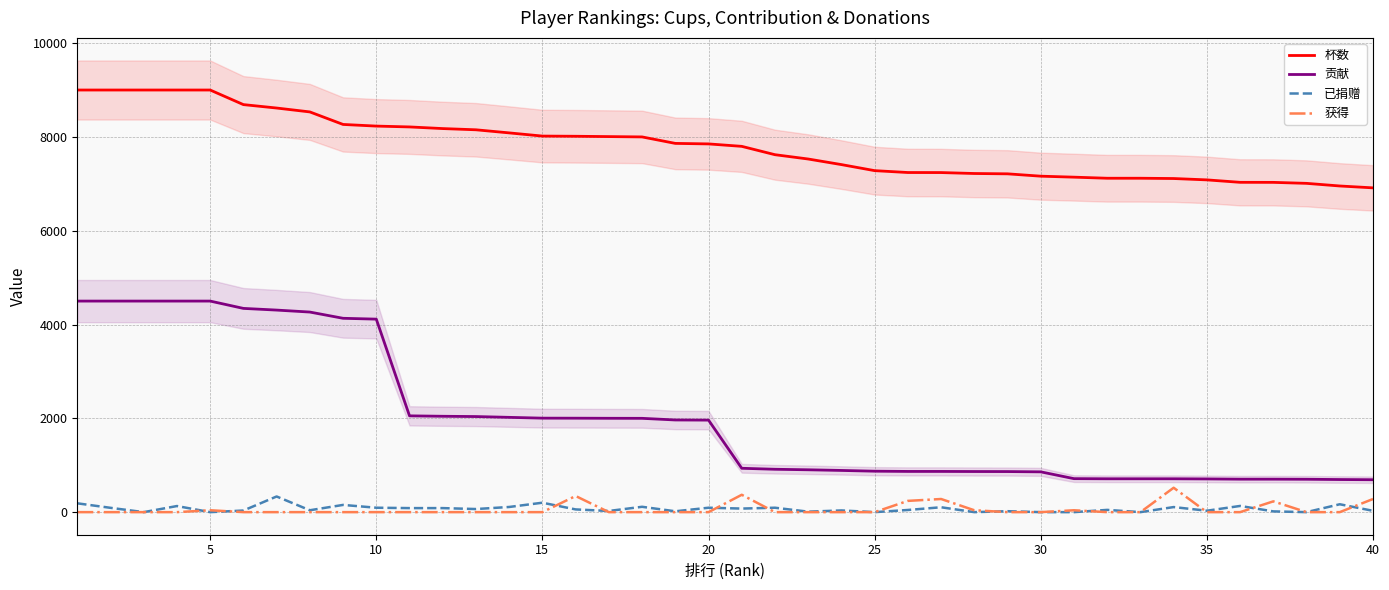

What is the average value of the 杯数 series?

7799